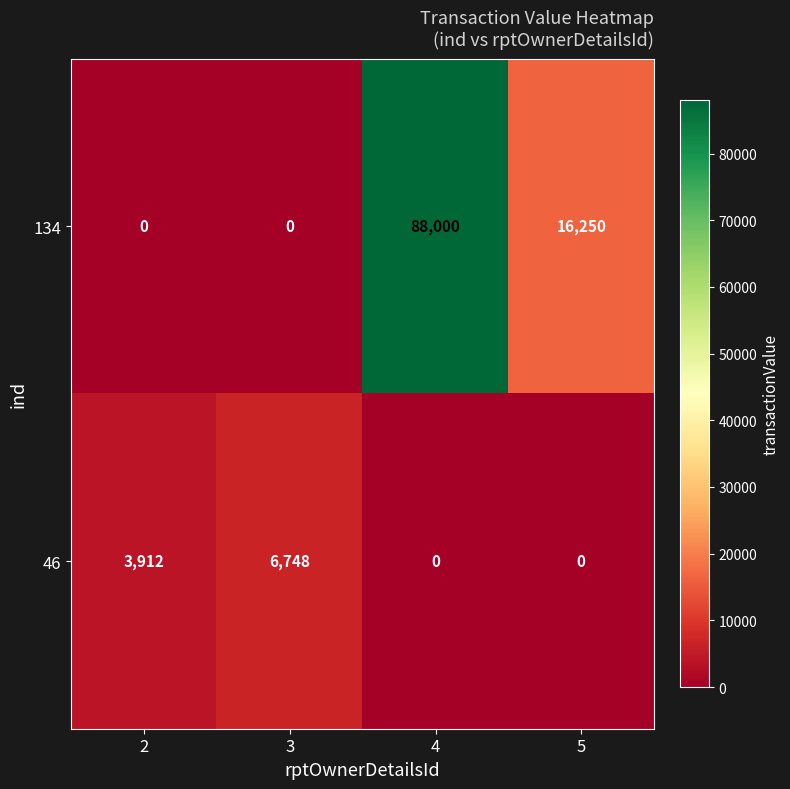

Which series changed the most between 3 and 4?

134